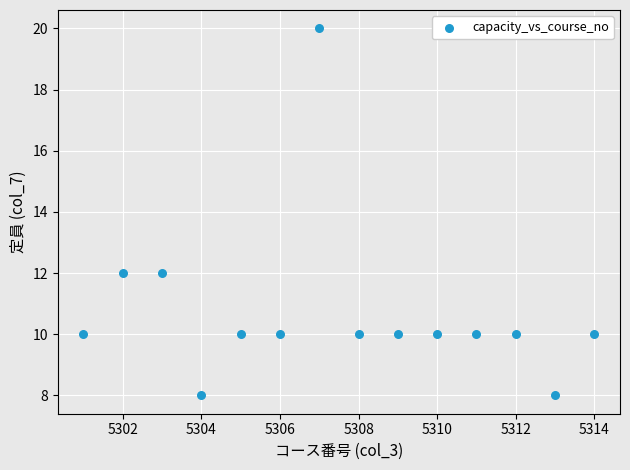

What is the range of Y values (max minus min)?

12